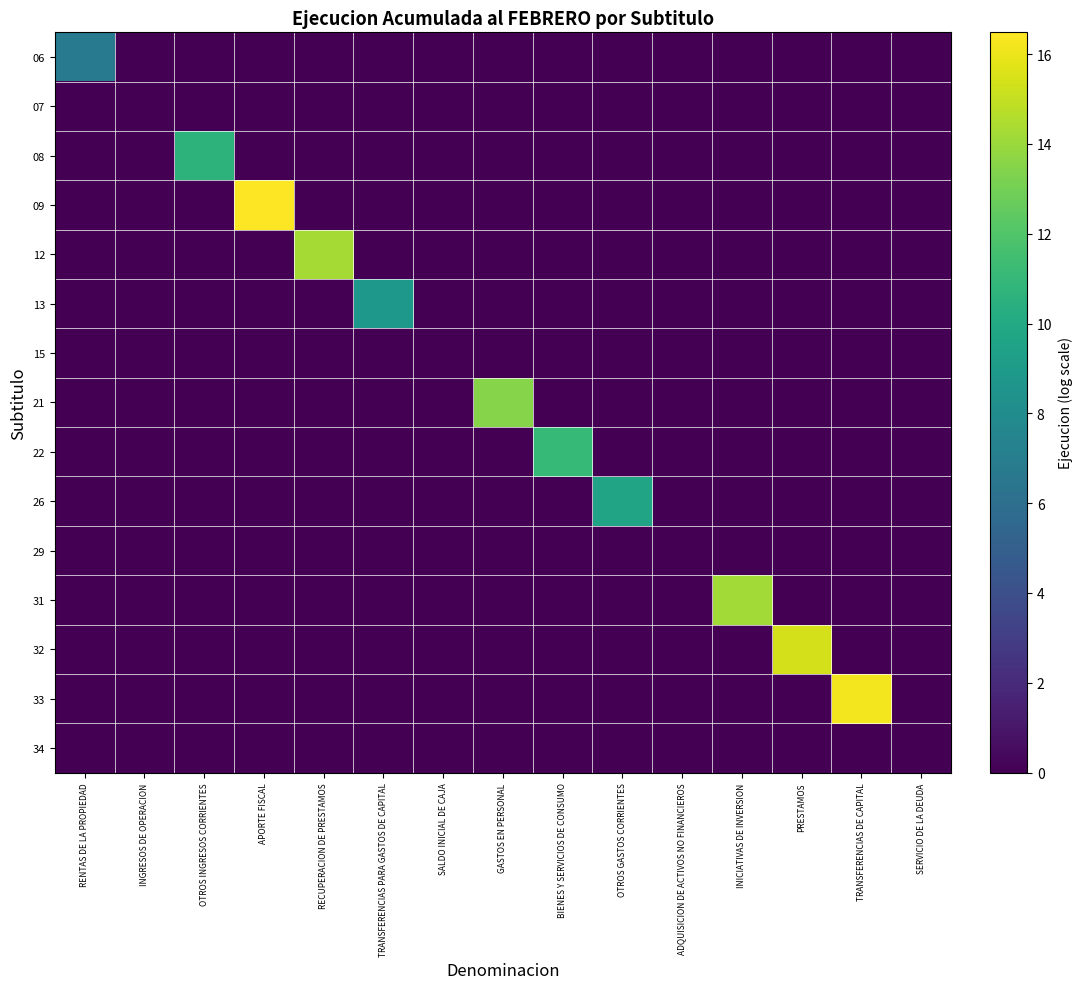

How many series are shown in this chart?

15